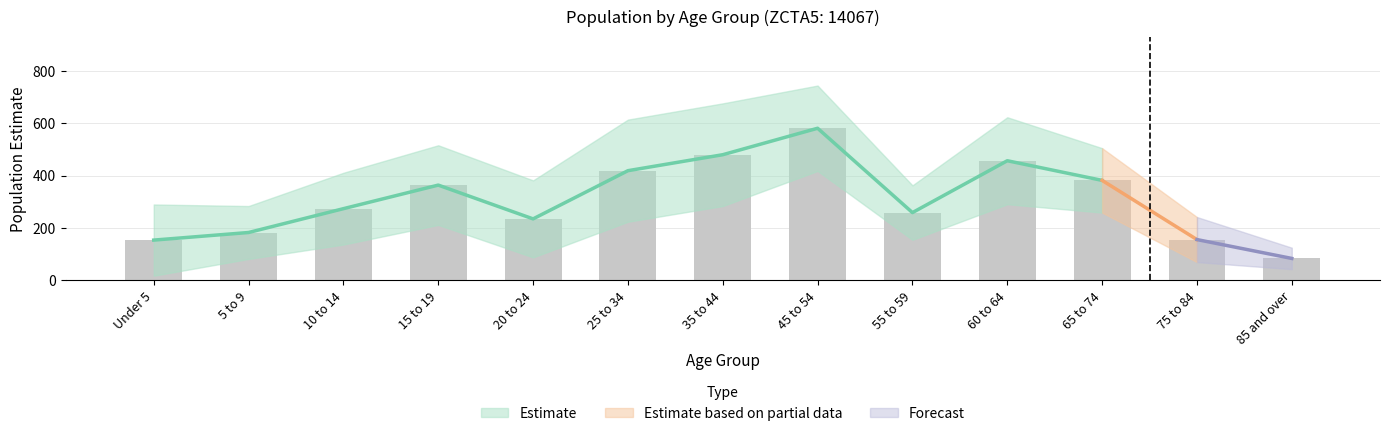

How many data points in Margin of Error are less than 137?

6